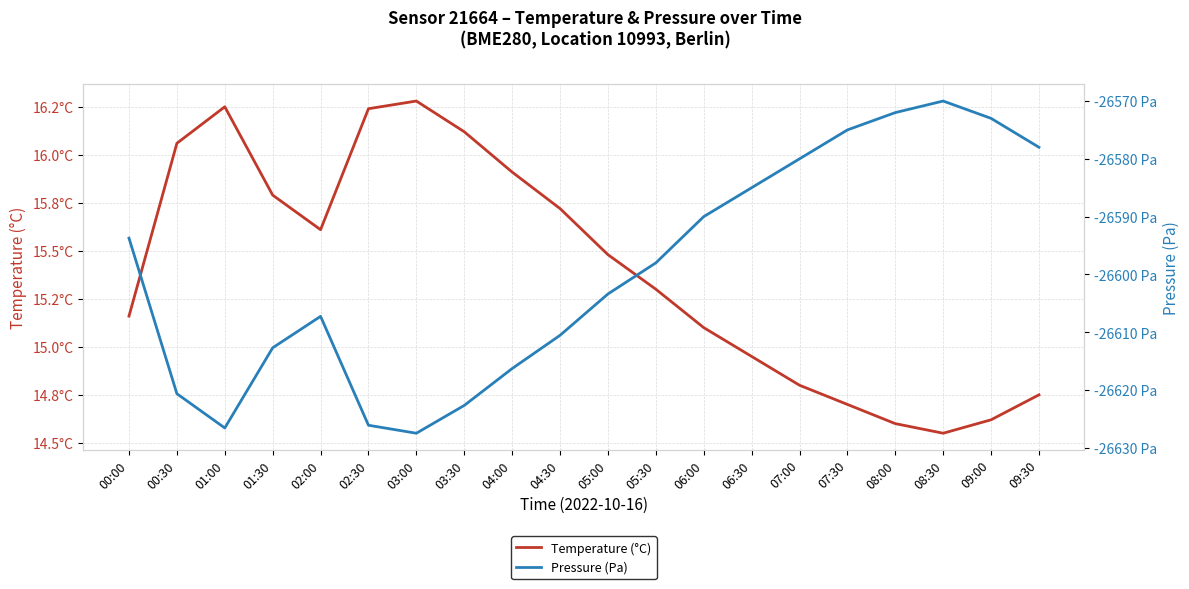

True or false: Temperature (°C) has a value of 4.1 at 03:00.

False